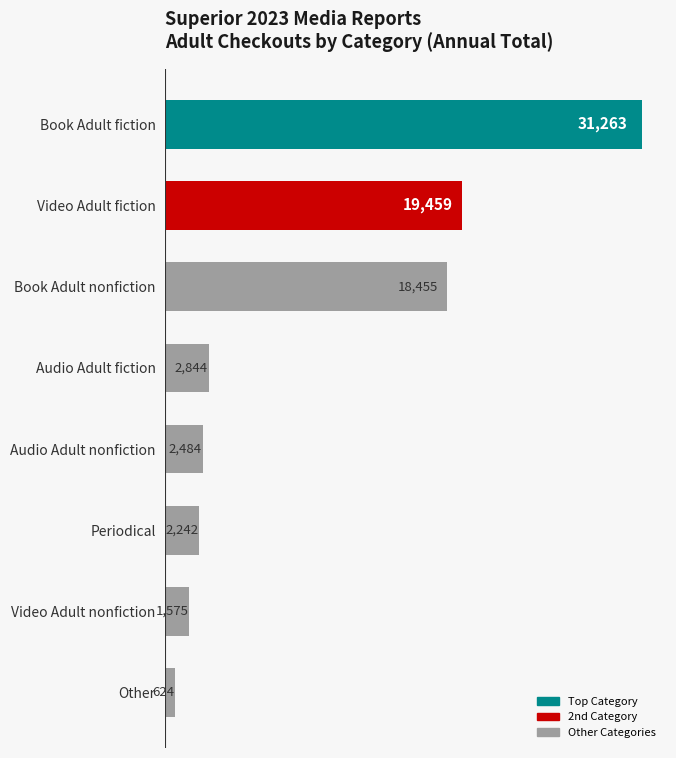

What is the average value?

9868